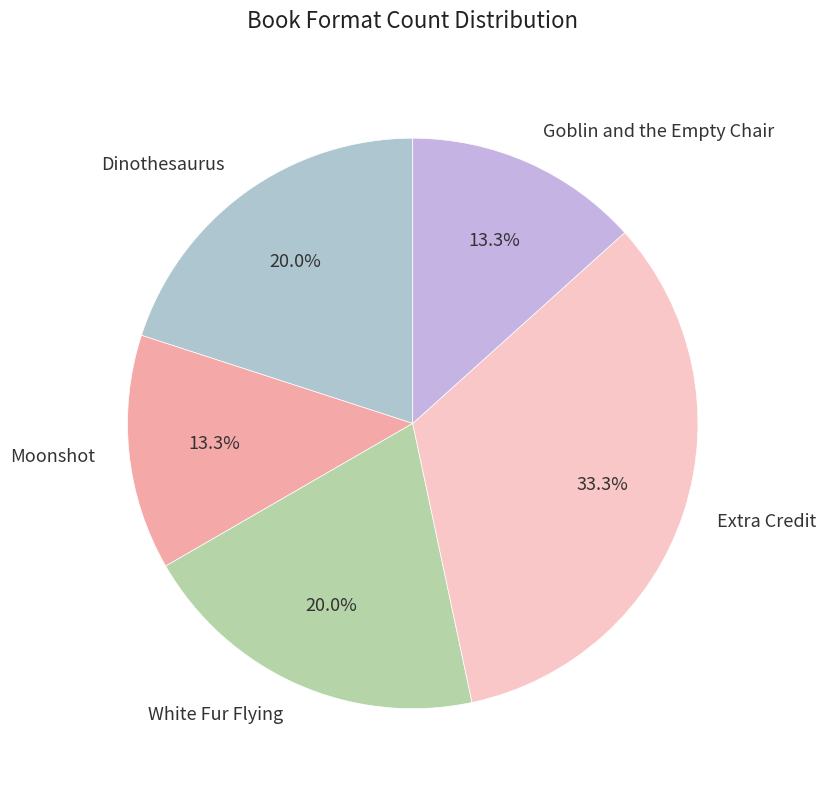

Which has a higher value, White Fur Flying or Extra Credit?

Extra Credit